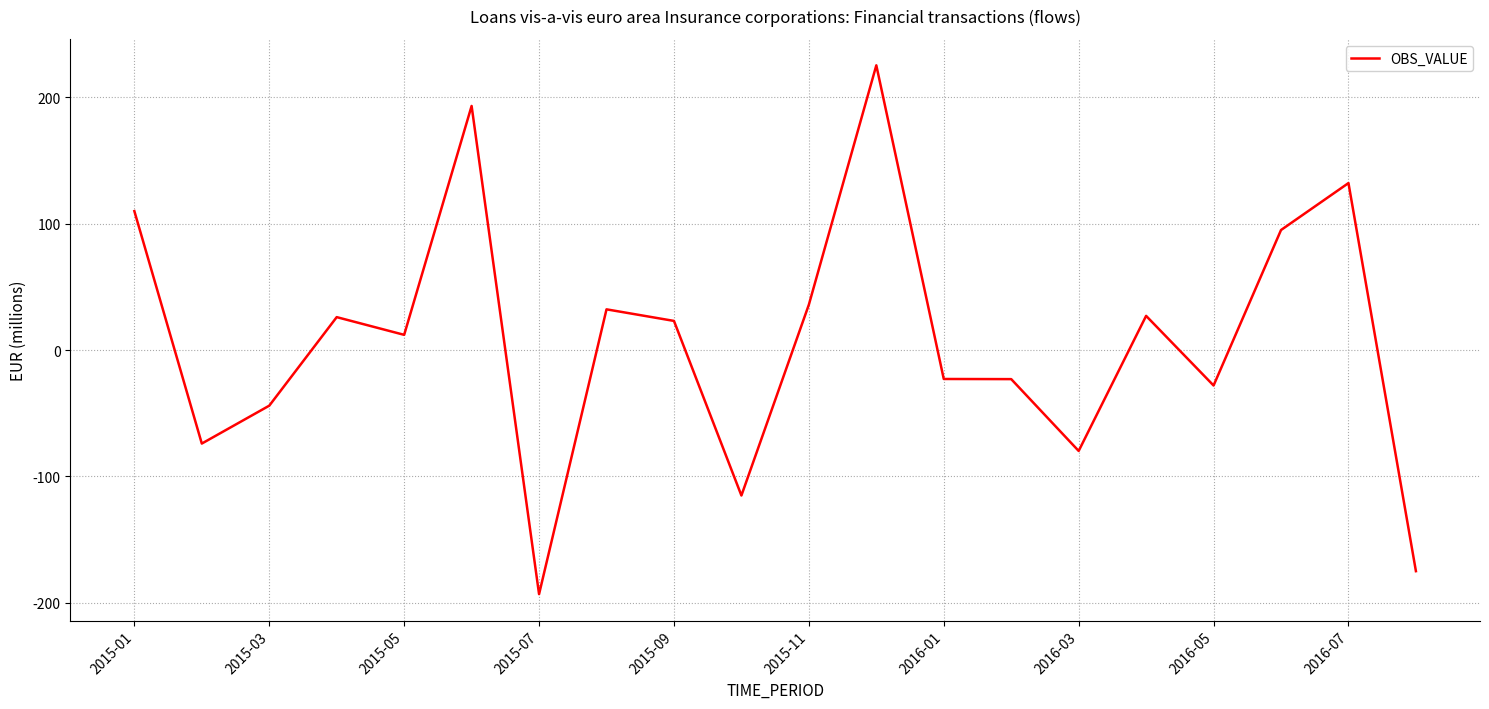

What is the difference between the maximum and minimum values?

418.2